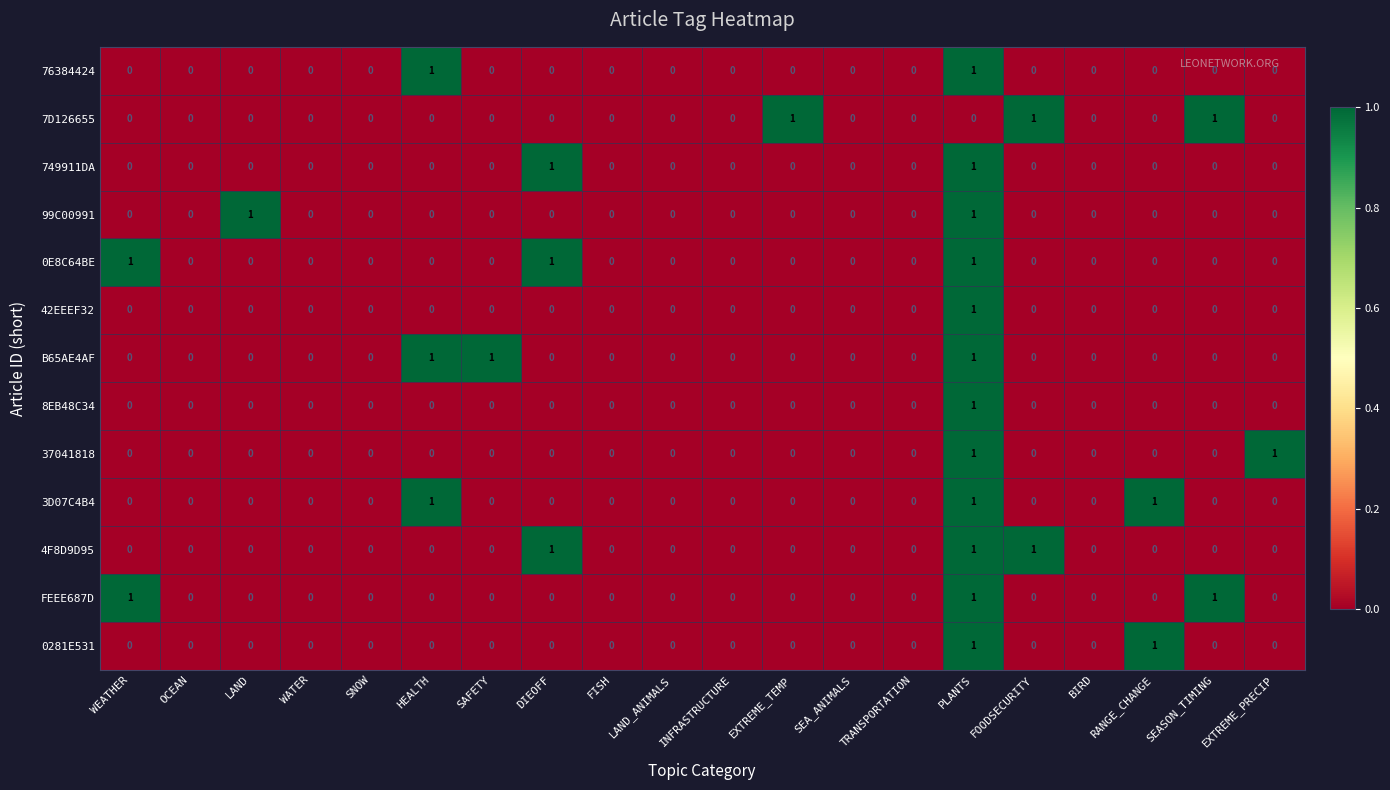

True or false: 4F8D9D95 has a value of 0 at HEALTH.

True